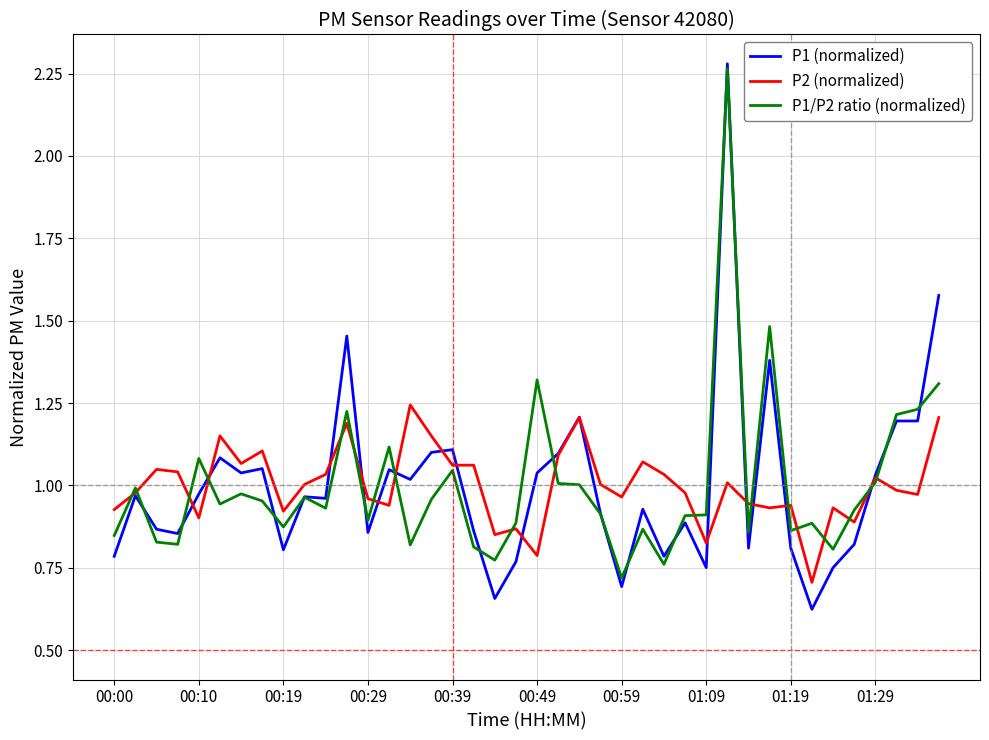

Which series has the largest range (max minus min)?

P1 (normalized)